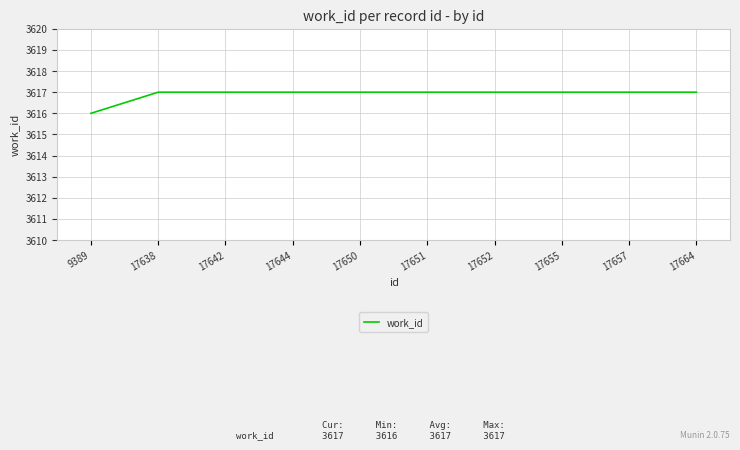

How many values are between 3617 and 3618?

9